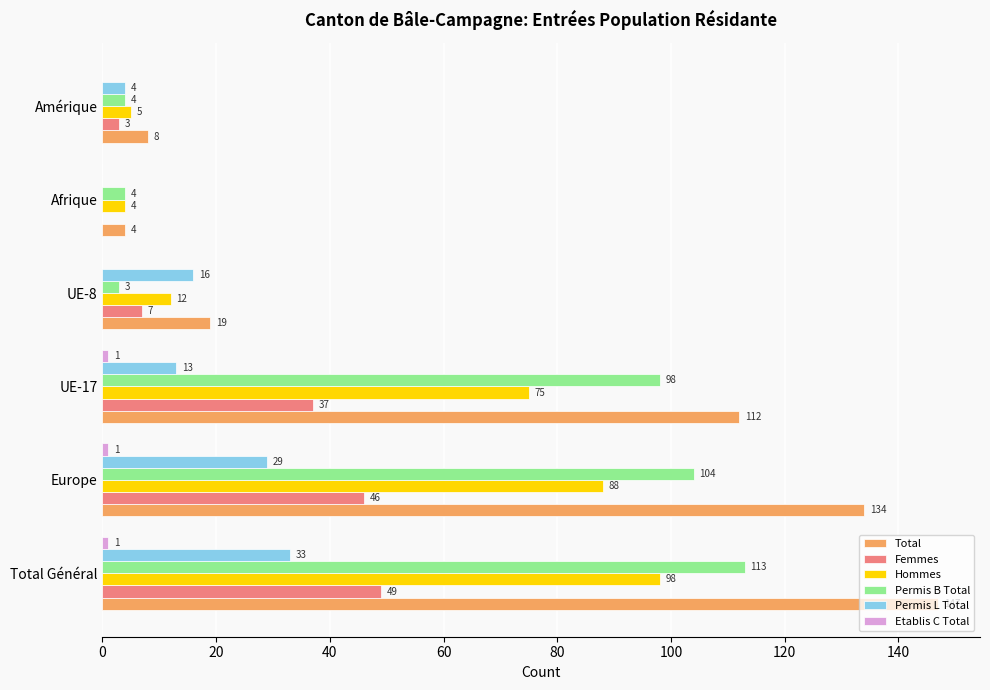

Which series has the largest total across all categories?

Total